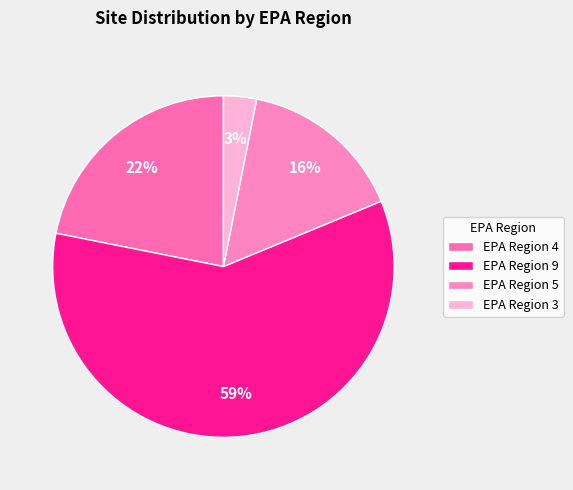

Count the number of slices in the pie.

4